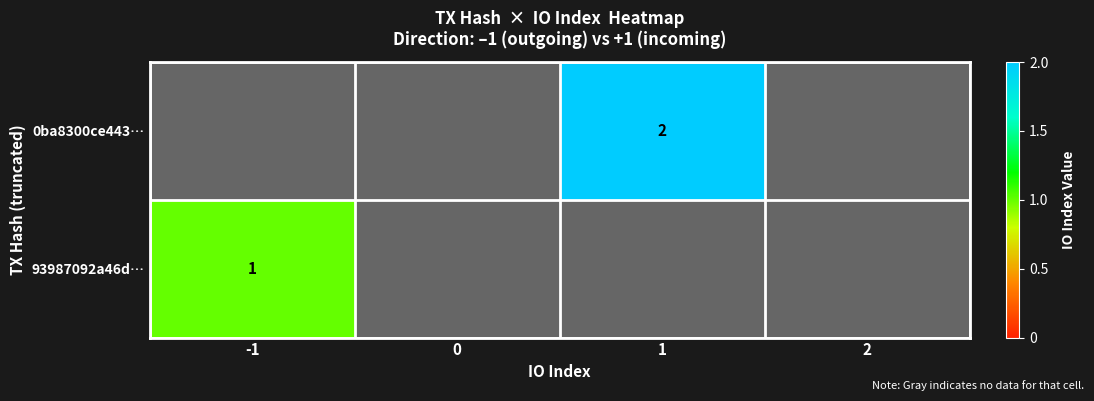

Is it true that 93987092a46d… equals 0 at -1?

False